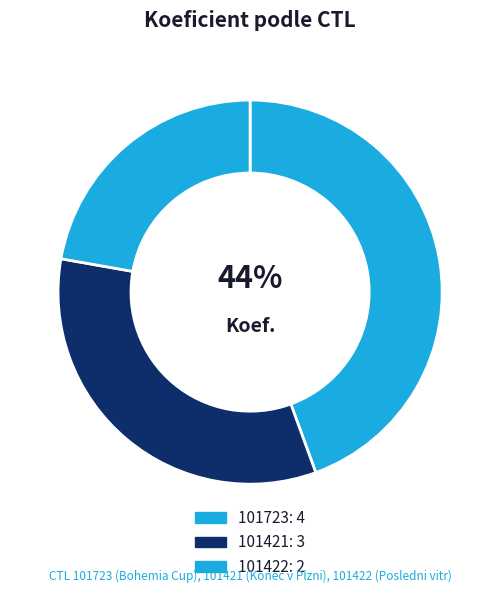

Count the number of slices in the pie.

3